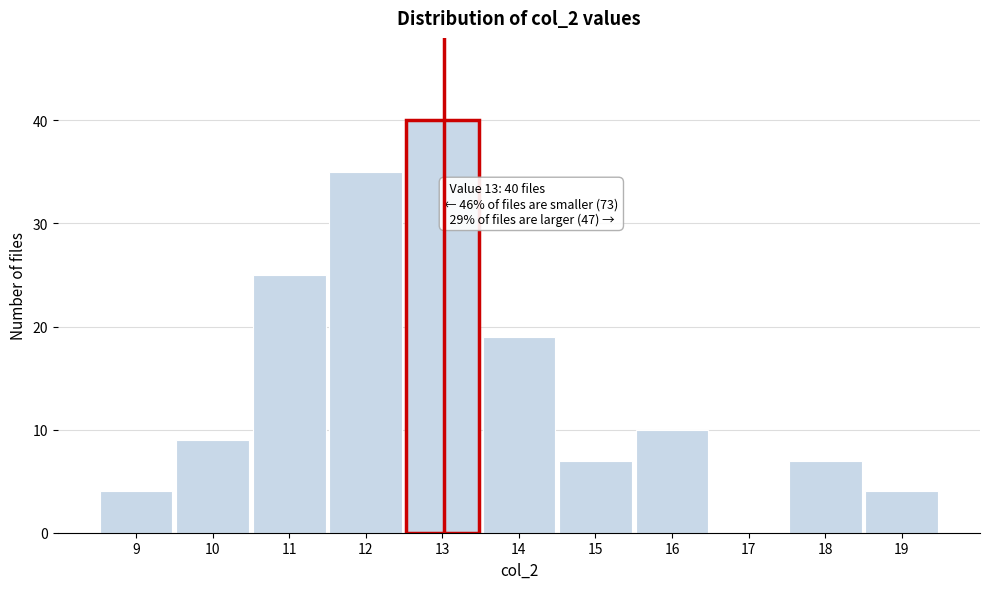

Reading left to right, what are all the values shown in this chart?

9=4	10=9	11=25	12=35	13=40	14=19	15=7	16=10	17=0	18=7	19=4